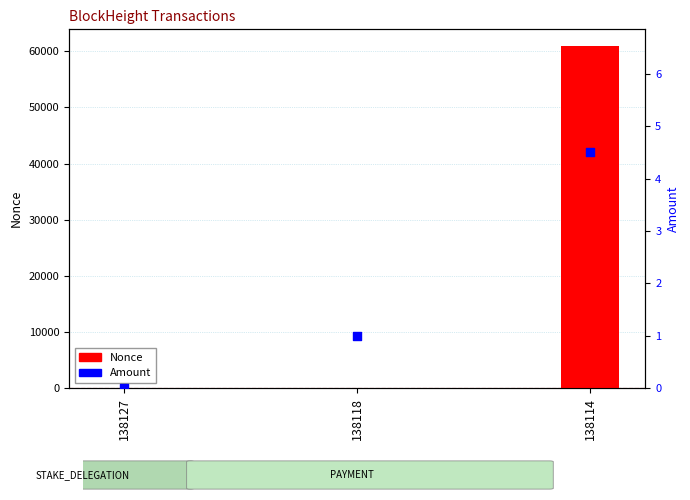

Which series has the largest total across all categories?

Nonce